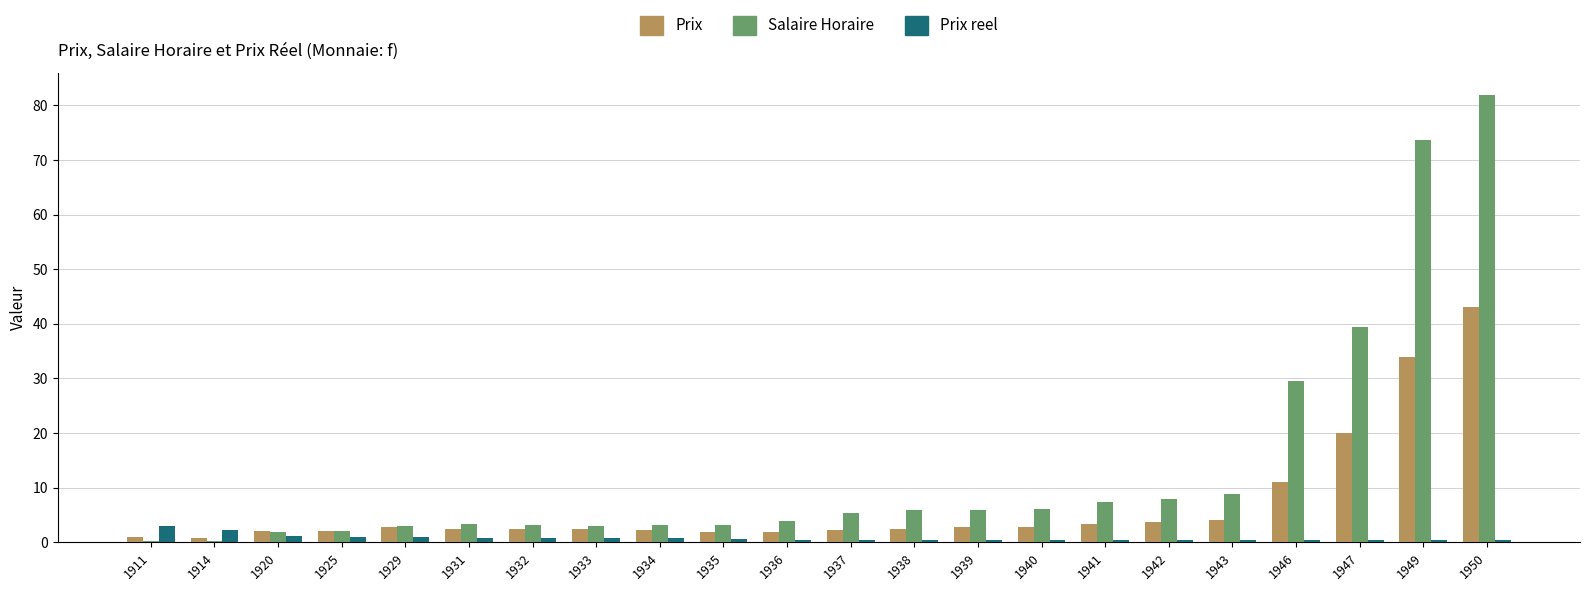

True or false: Salaire Horaire has a value of 8.8 at 1943.

True